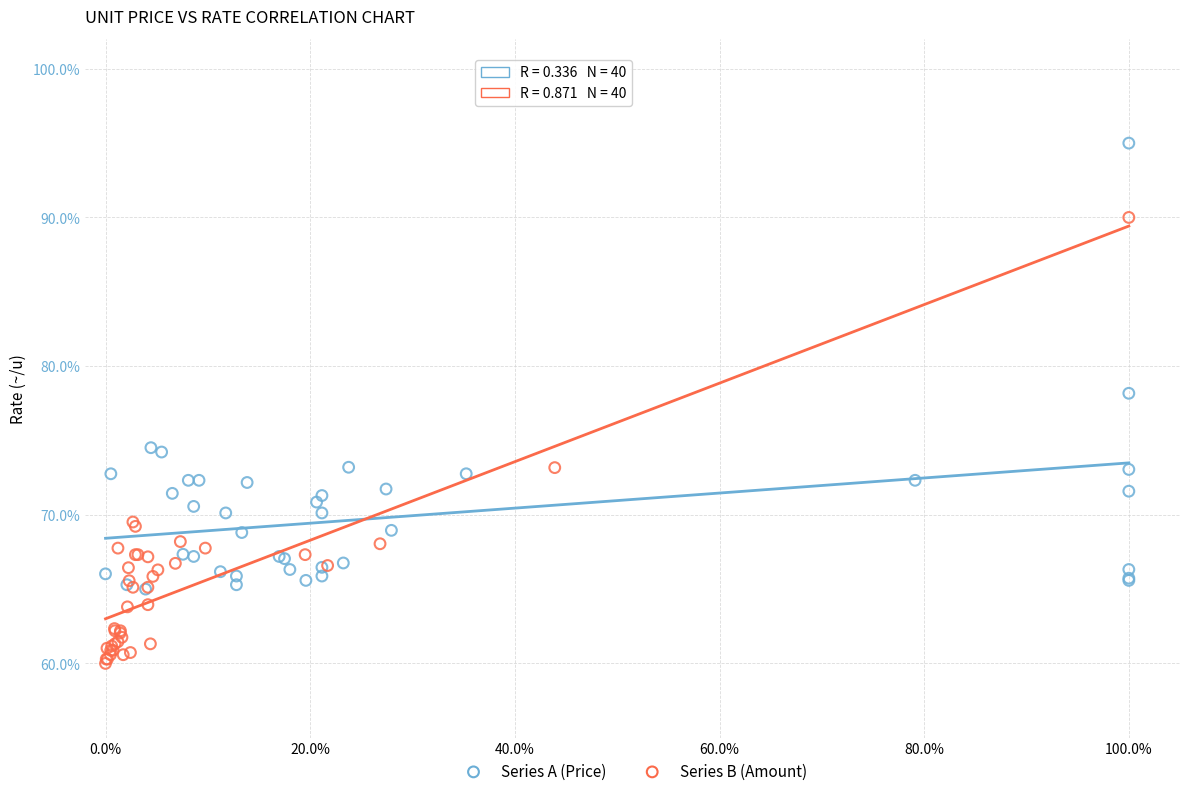

Which series reaches the minimum Y coordinate?

Series B (Amount)